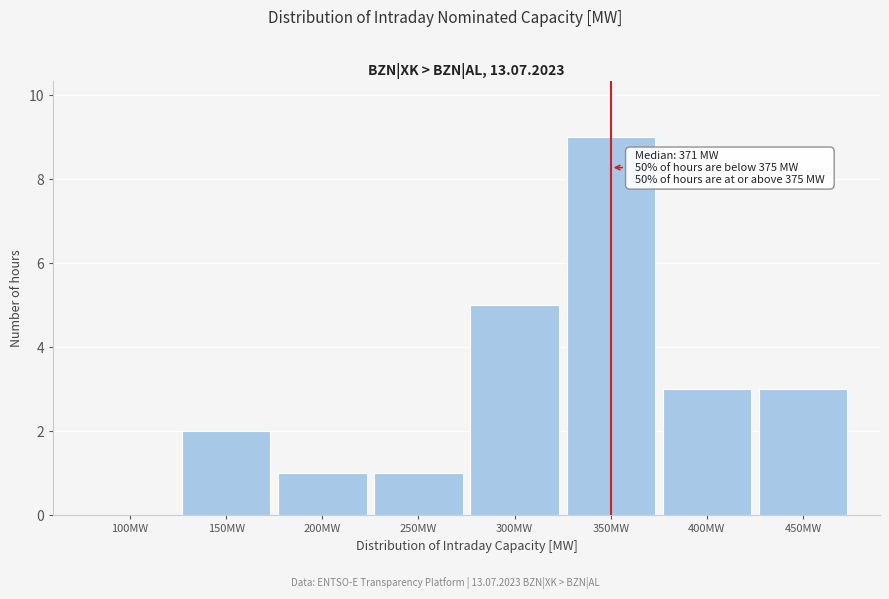

Reading right to left, what are all the values shown in this chart?

450MW=3	400MW=3	350MW=9	300MW=5	250MW=1	200MW=1	150MW=2	100MW=0